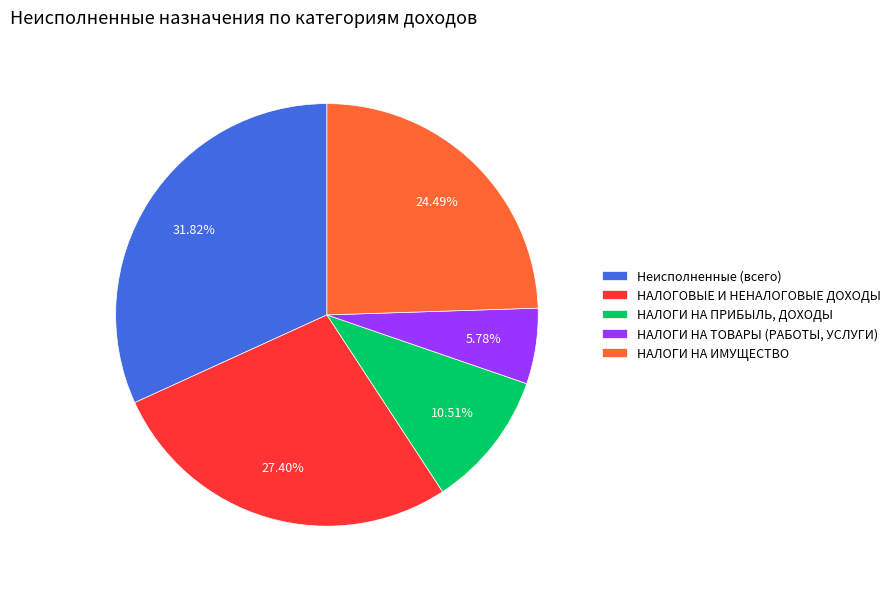

Which category has the smallest portion of the pie?

НАЛОГИ НА ТОВАРЫ (РАБОТЫ, УСЛУГИ)